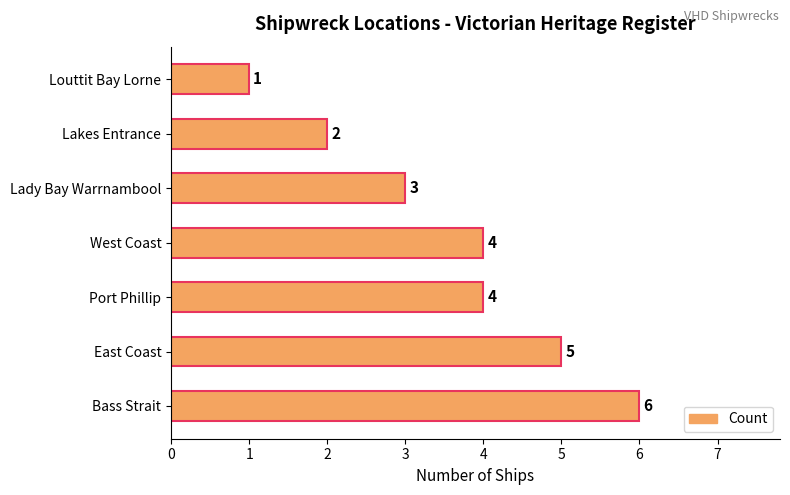

Reading bottom to top, list all the values displayed in this chart.

6	5	4	4	3	2	1